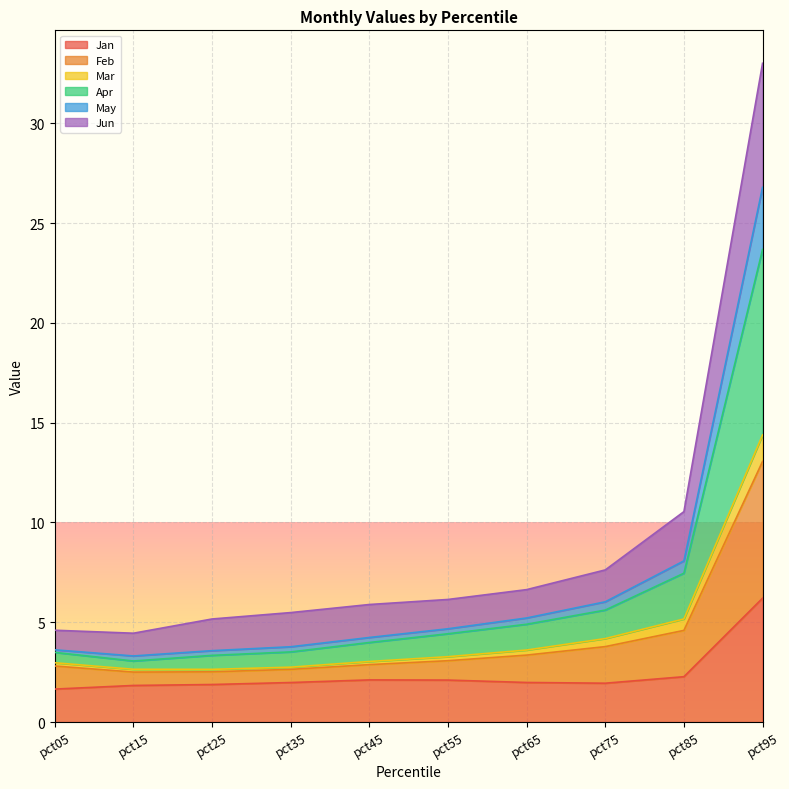

Count the number of categories in the chart.

10